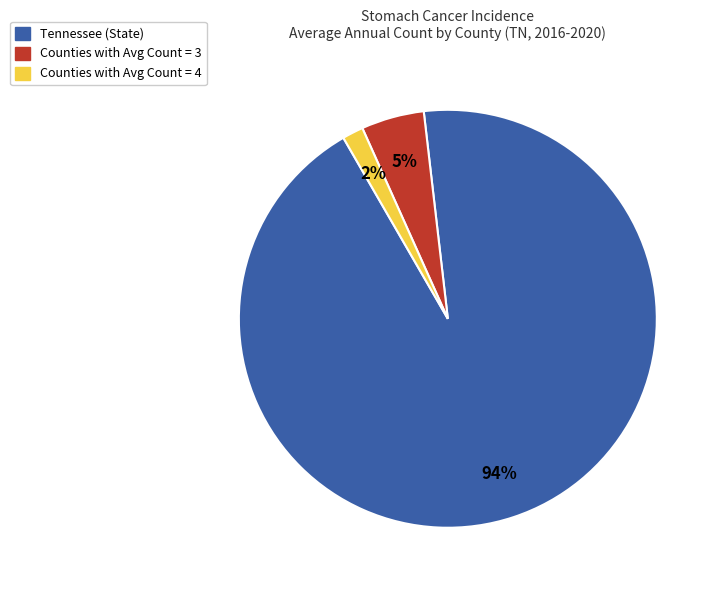

True or false: Tennessee (State) accounts for 99% of the total.

False